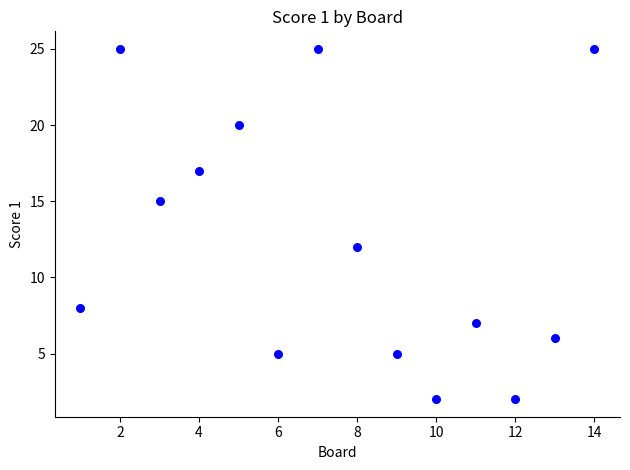

What Y value in the scatter plot is closest to 13?

12